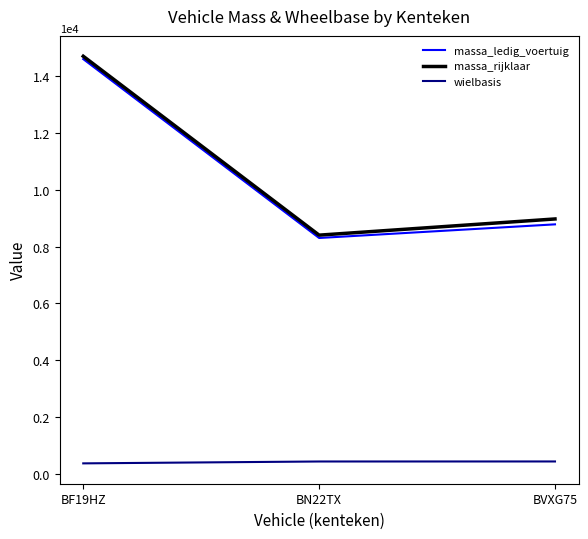

What is the spread (max minus min) of values at BF19HZ?

14337